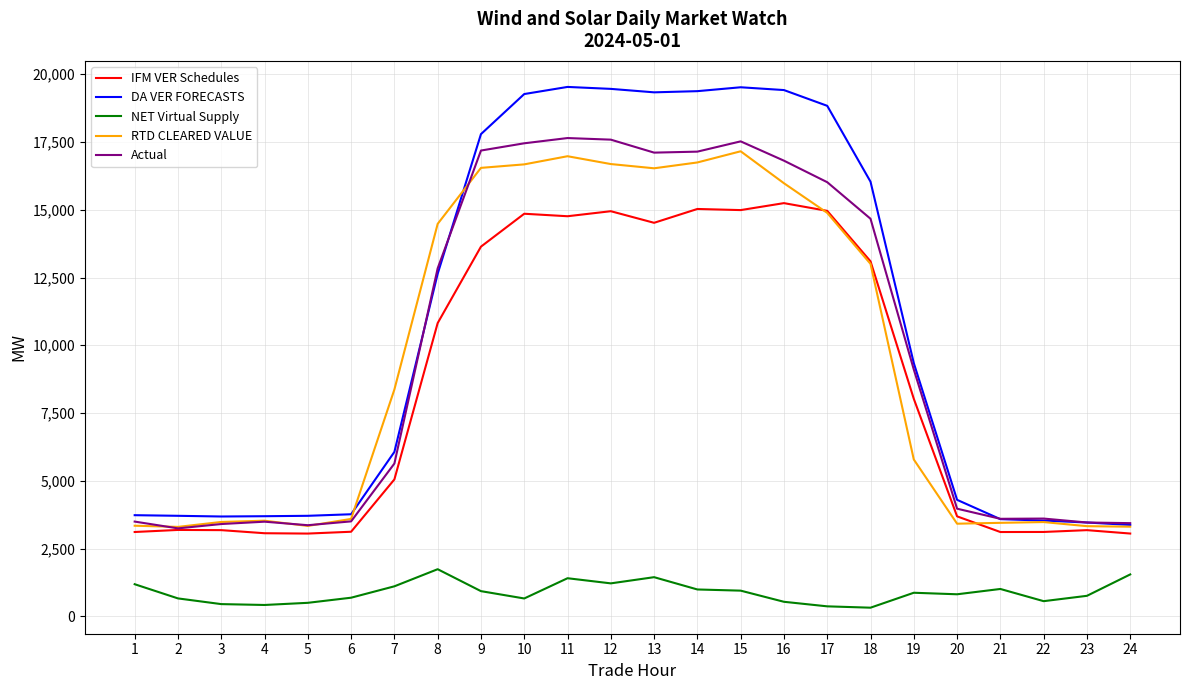

Which series has the widest spread of values?

DA VER FORECASTS